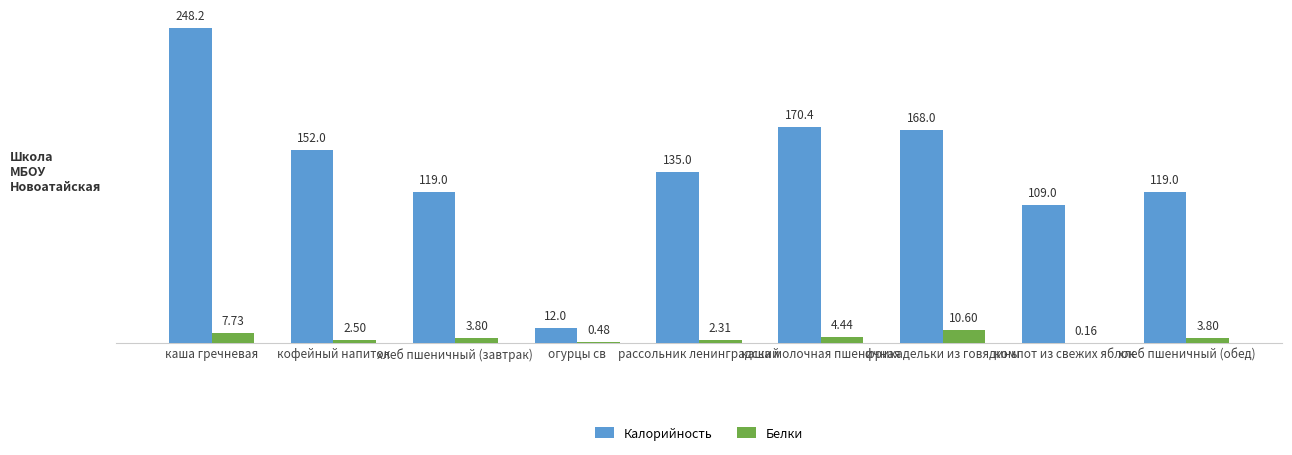

What is the total value across all series at компот из свежих яблок?

109.2